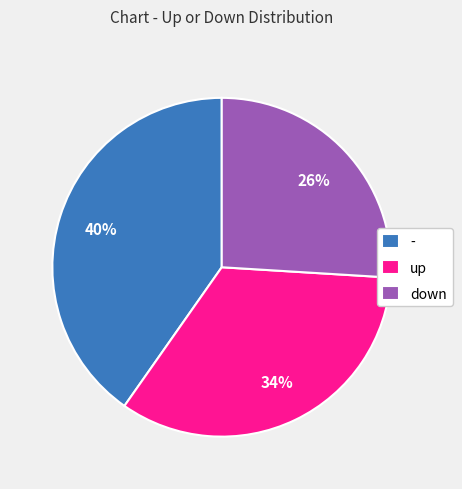

Combined, do up and down account for over 50%?

Yes